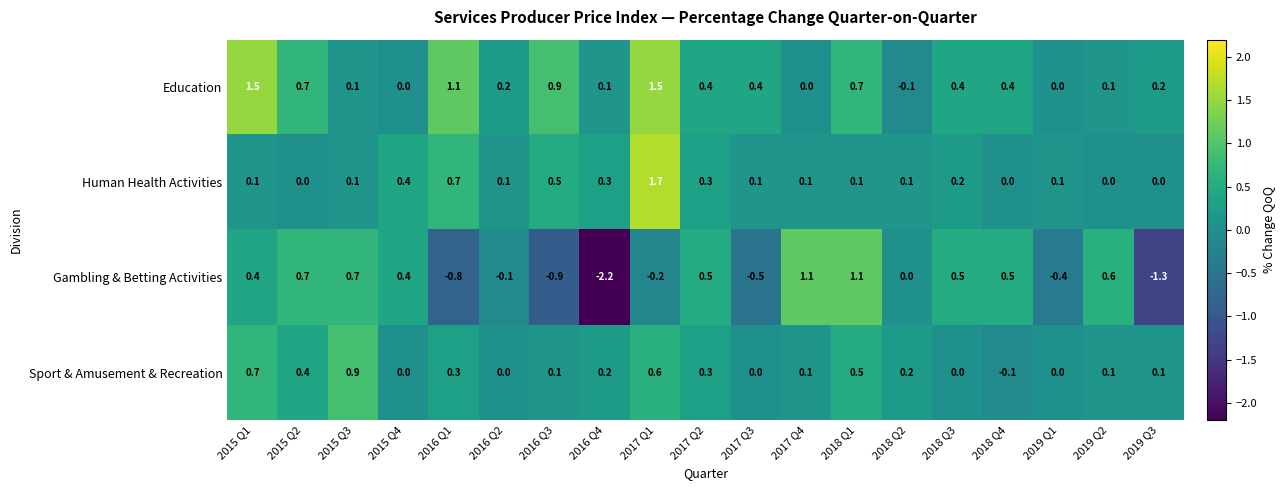

Which series has the largest total across all categories?

Education